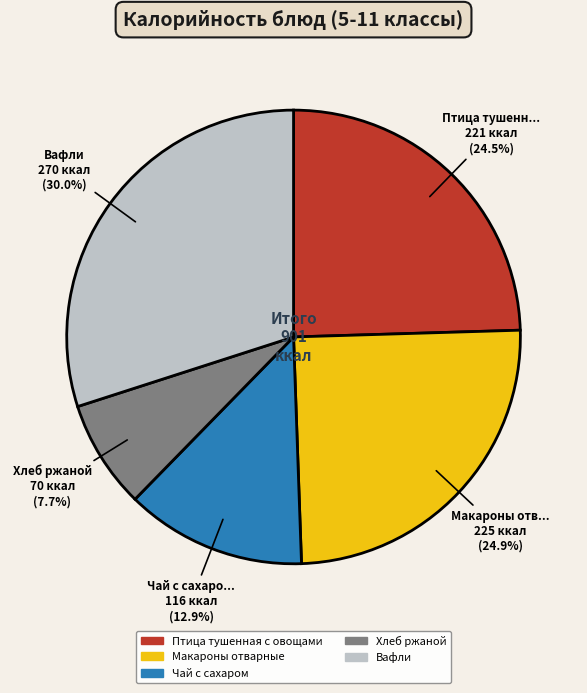

Is there any slice that represents more than half of the pie?

No